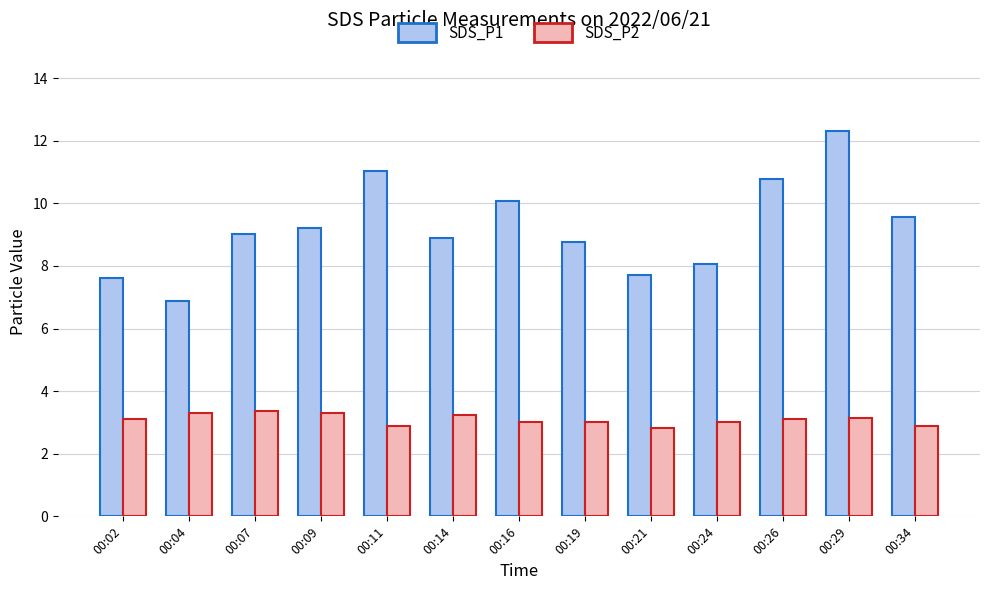

What is the sum of all SDS_P2 values?

40.2